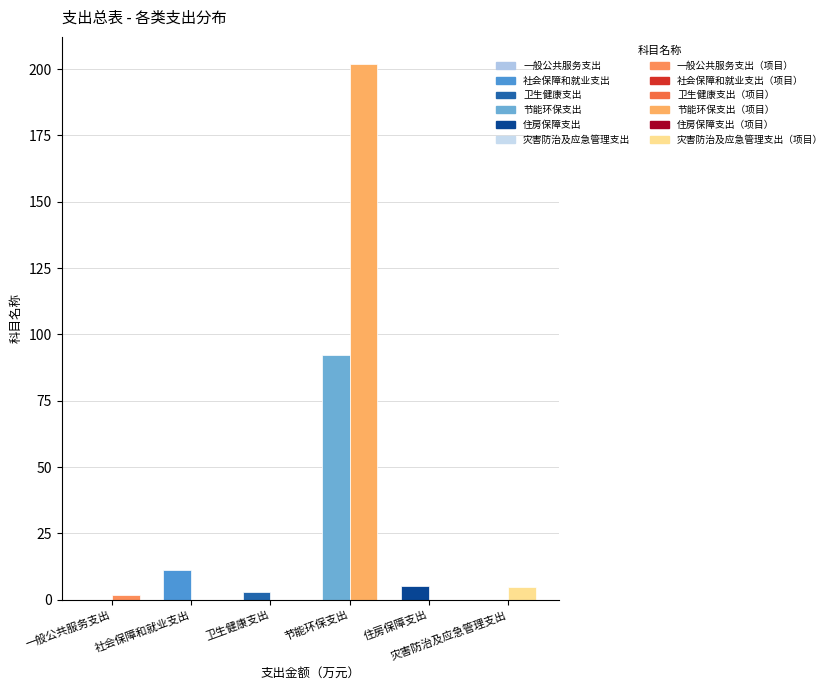

What is the maximum value for 项目支出?

202.0